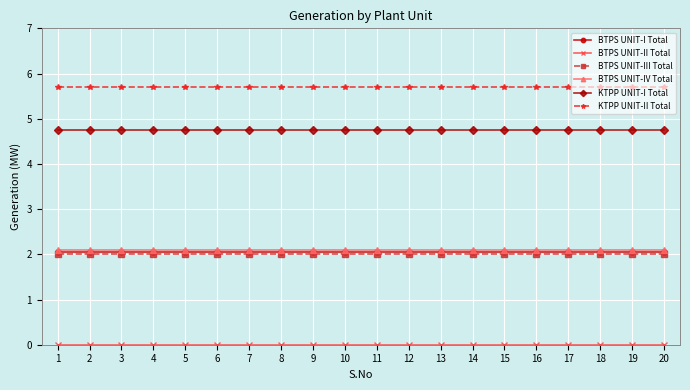

How many lines are shown in the chart?

6